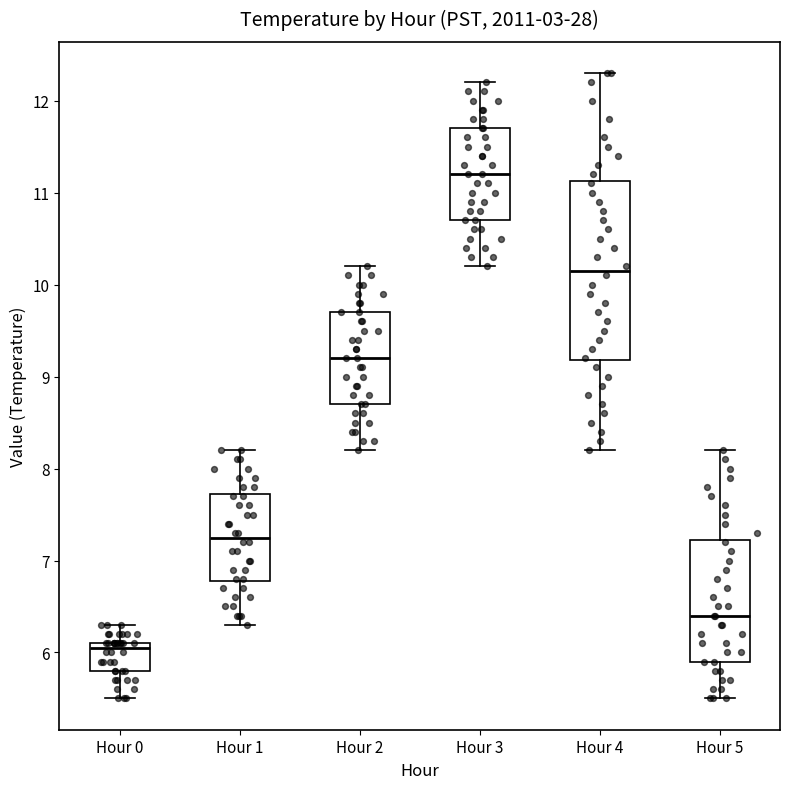

Comparing the boxes themselves (not the whiskers), which one is the tallest?

Hour 4